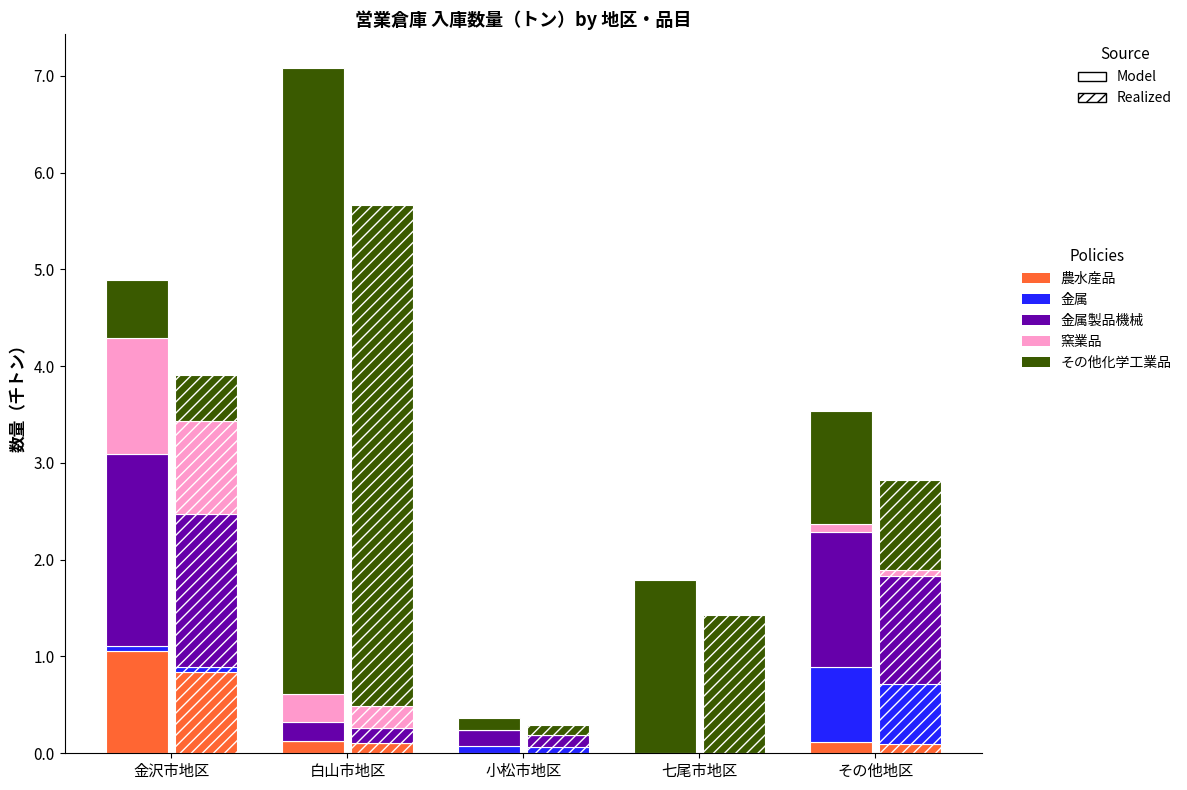

What is the average value of the その他化学工業品 series?

2.0